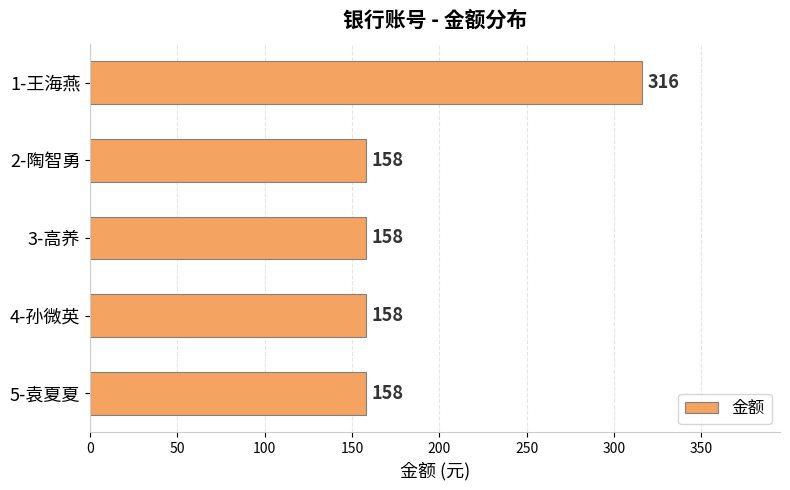

What is the difference between the values at 5-袁夏夏 and 1-王海燕?

158